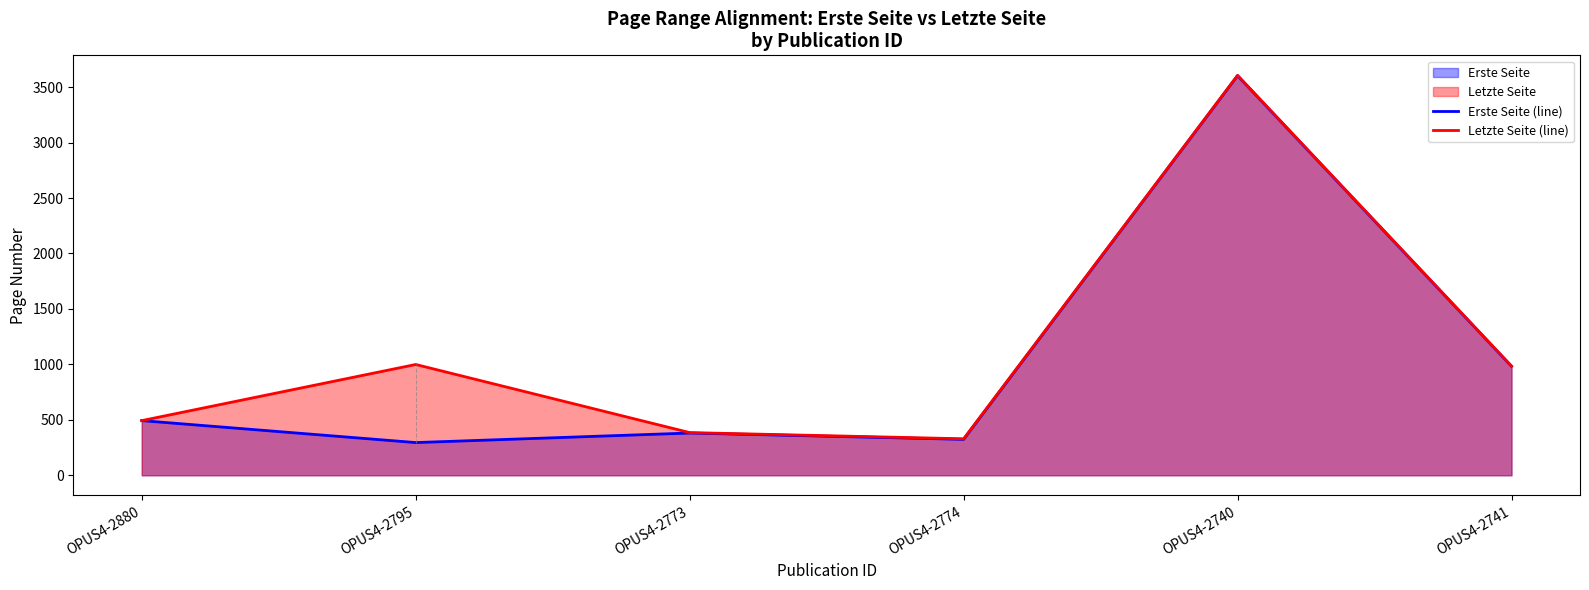

List the series in order of their peak value, highest first.

Letzte Seite (line), Erste Seite (line)